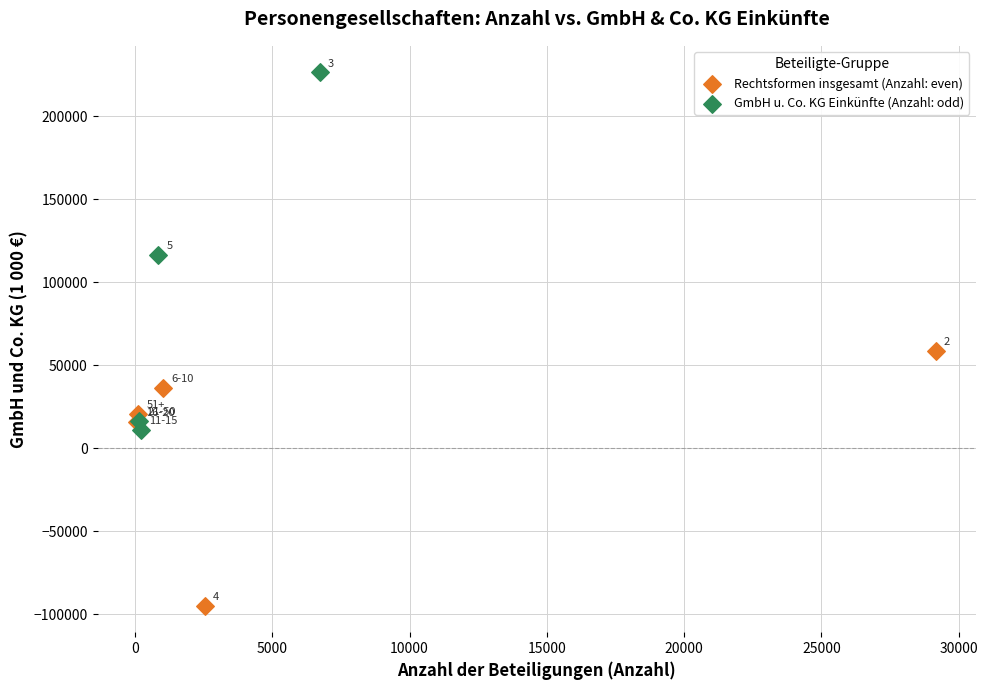

Which series has the widest spread of Y values?

GmbH u. Co. KG Einkünfte (Anzahl: odd)